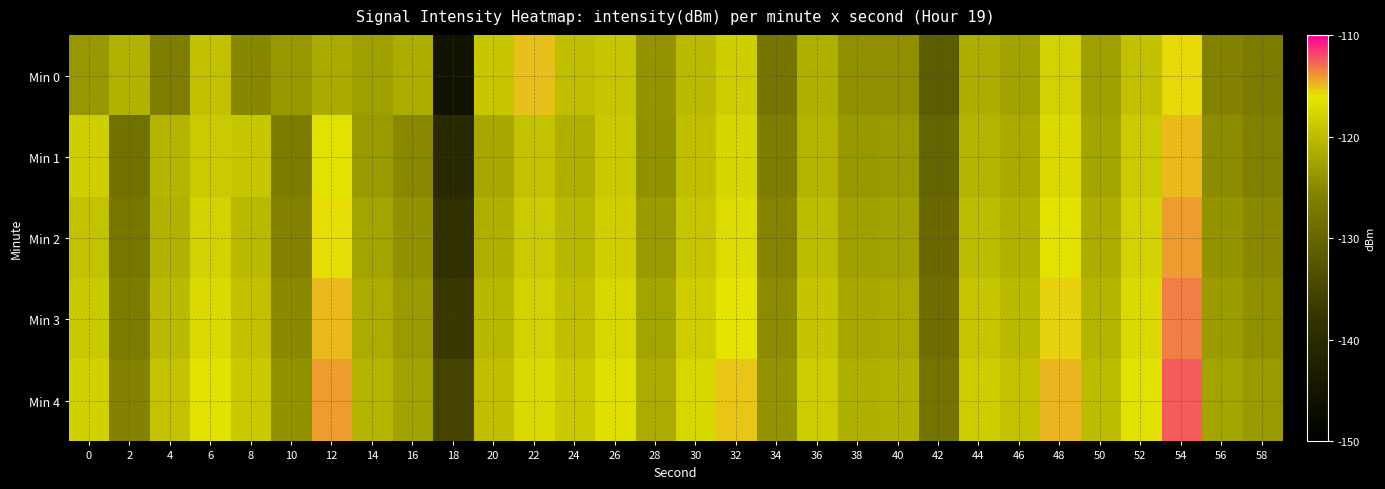

What is the maximum value shown in the chart?

-112.5